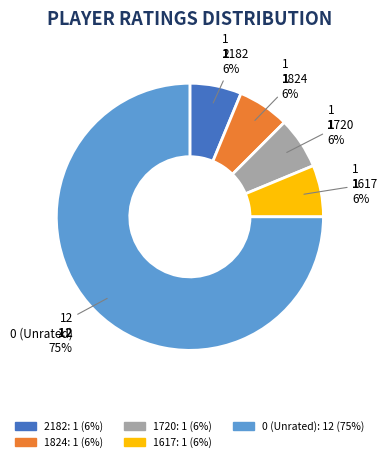

How many segments does this pie chart have?

5